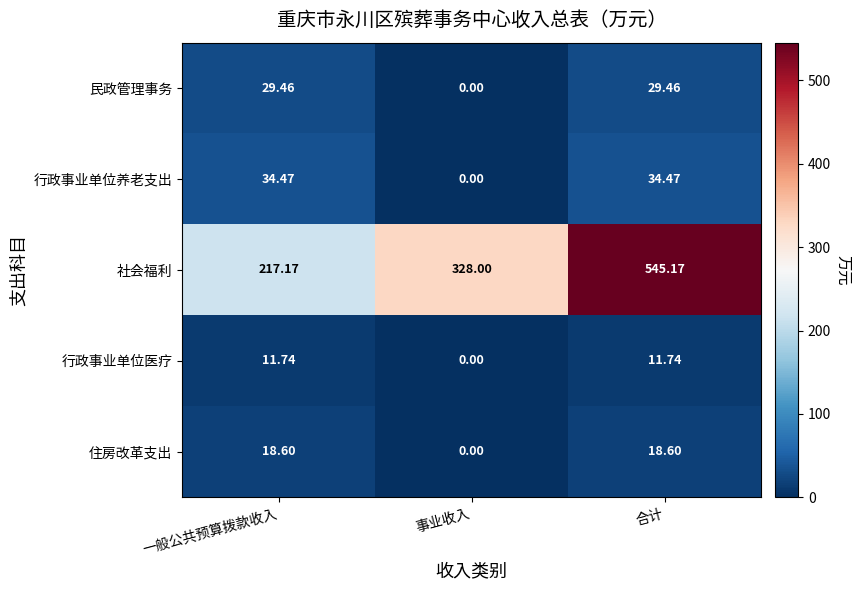

At which category does the chart reach its peak across all series?

合计